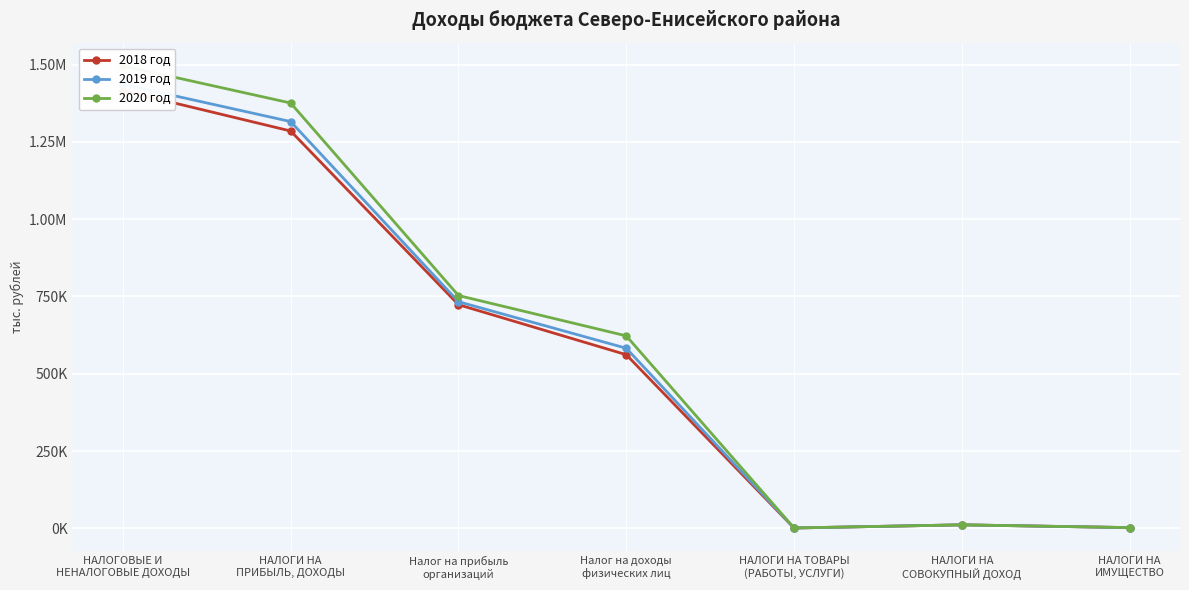

What is the spread (max minus min) of values at НАЛОГИ НА ТОВАРЫ
(РАБОТЫ, УСЛУГИ)?

150.6